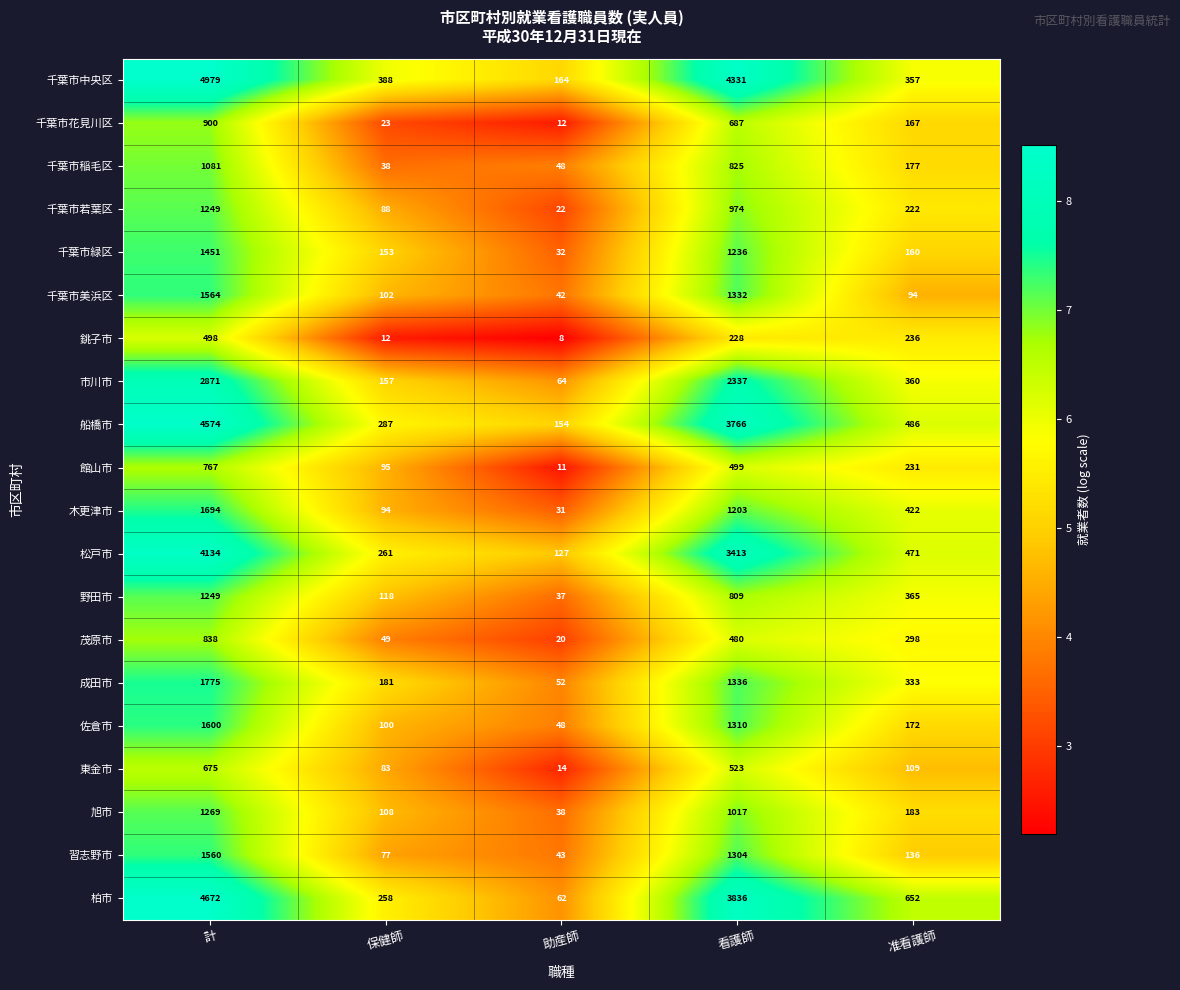

Is the value of 松戸市 at 助産師 greater than the value of 佐倉市 at 計?

No